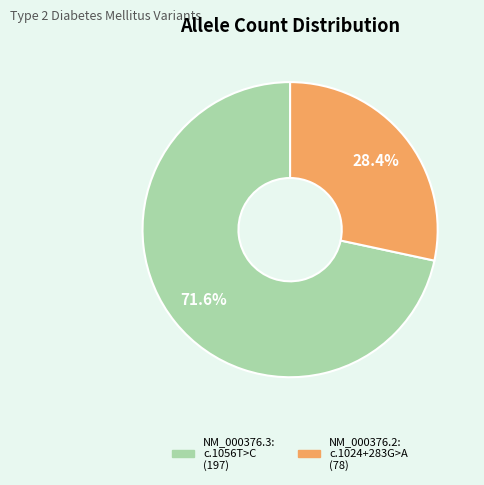

Is there any slice that represents more than half of the pie?

Yes